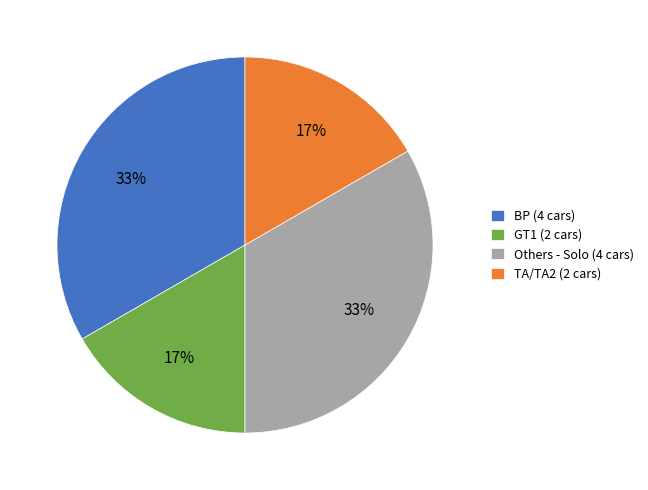

To the nearest percent, what percentage of the pie is TA/TA2 (2 cars)?

17%